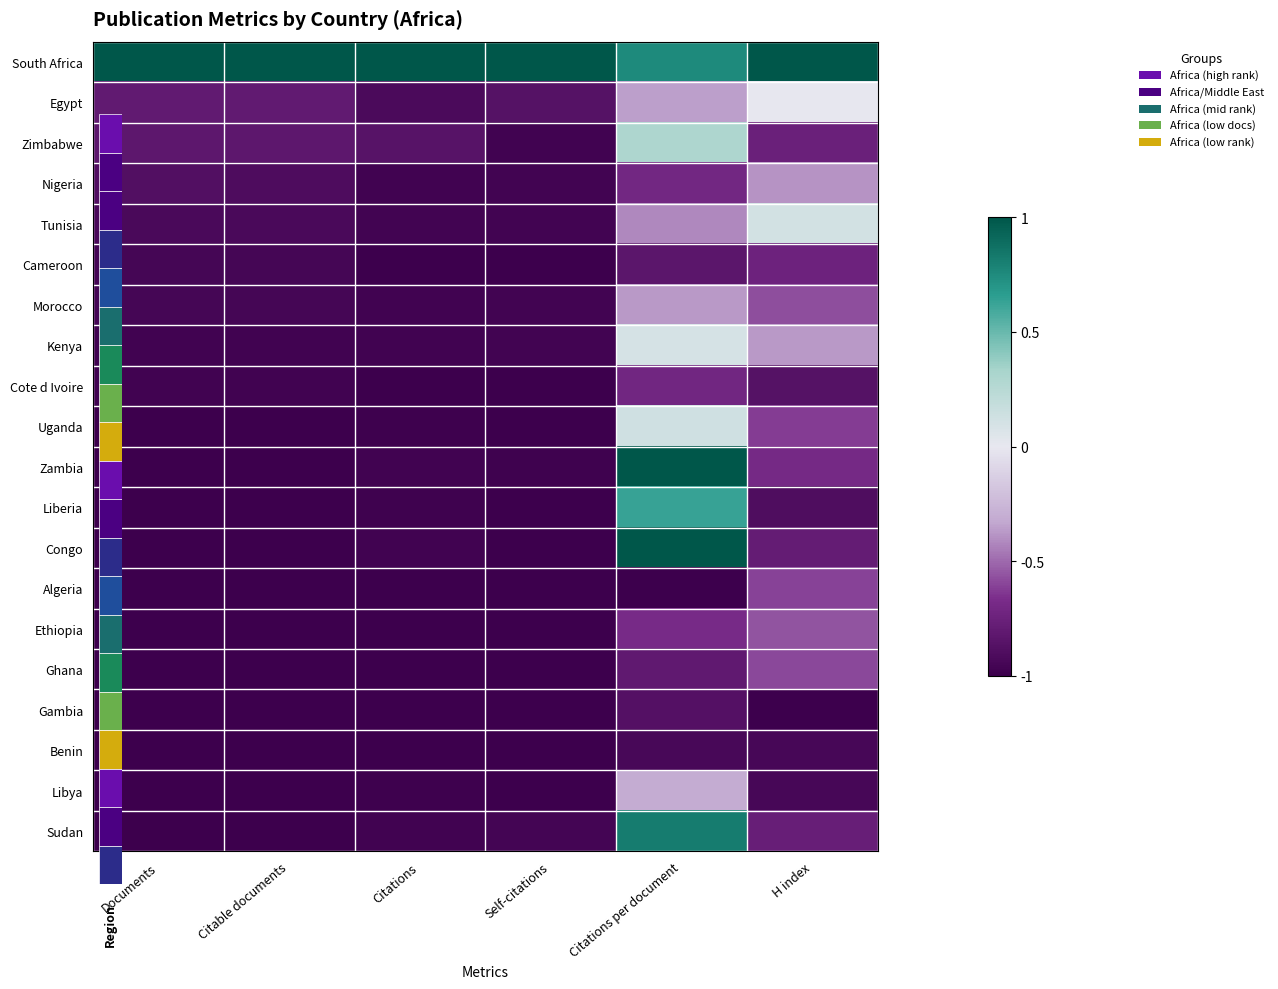

List the series in order of their peak value, highest first.

South Africa, Zambia, Congo, Sudan, Liberia, Zimbabwe, Uganda, Tunisia, Kenya, Egypt, Libya, Morocco, Nigeria, Ethiopia, Ghana, Algeria, Cote d Ivoire, Cameroon, Gambia, Benin